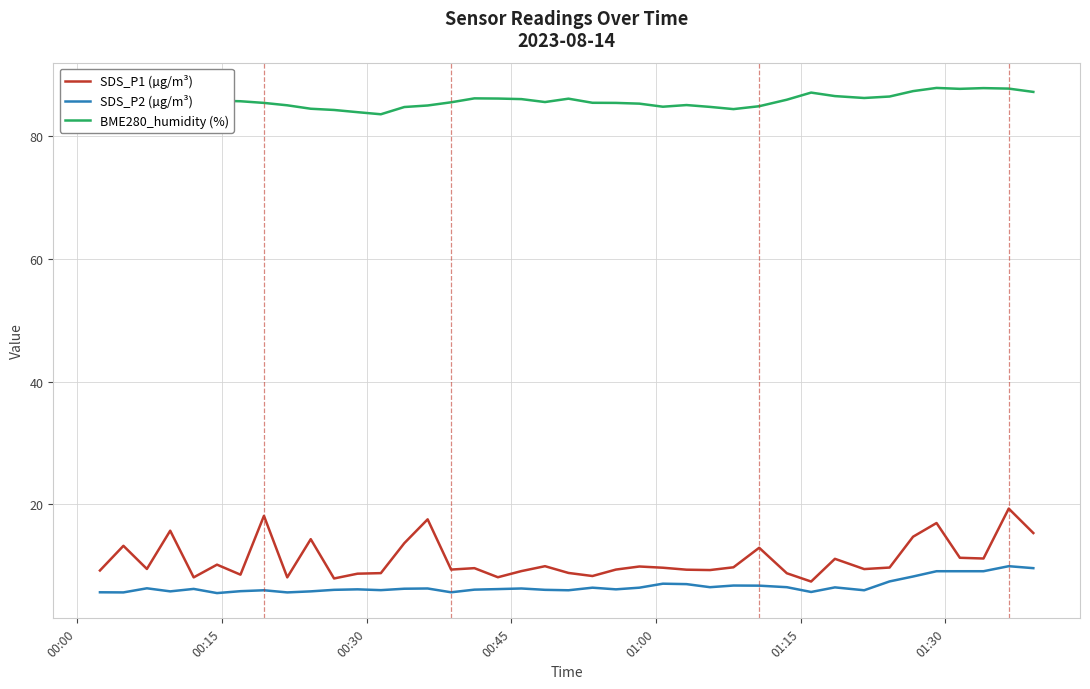

What is the highest value of the BME280_humidity (%) series?

87.8